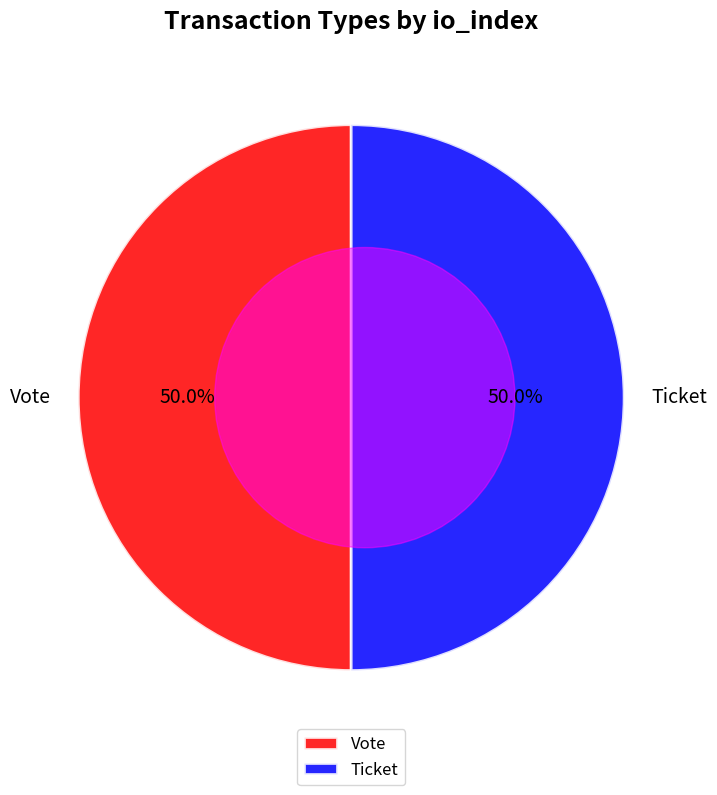

Is there a majority slice in this chart?

Yes